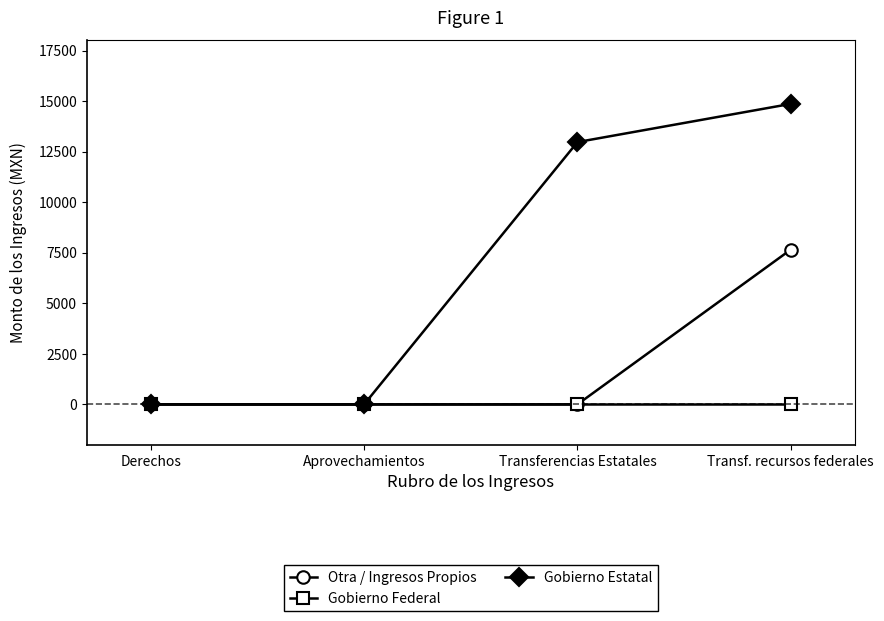

List the series in order of their peak value, highest first.

Gobierno Estatal, Otra / Ingresos Propios, Gobierno Federal